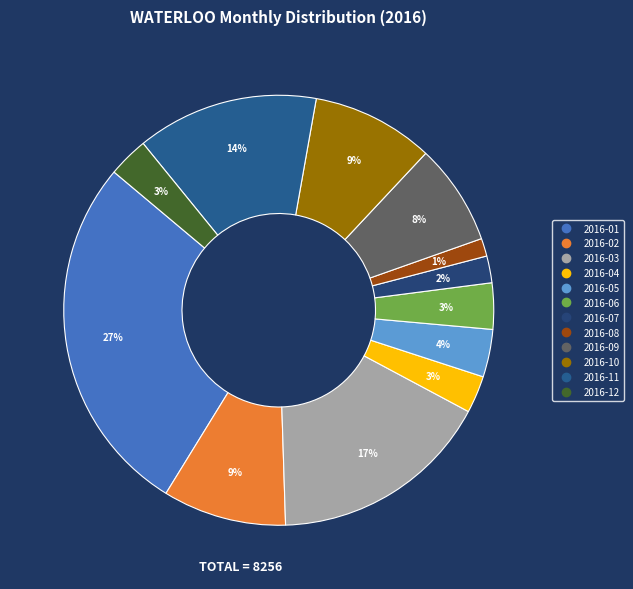

To the nearest percent, what is the average slice percentage?

8%